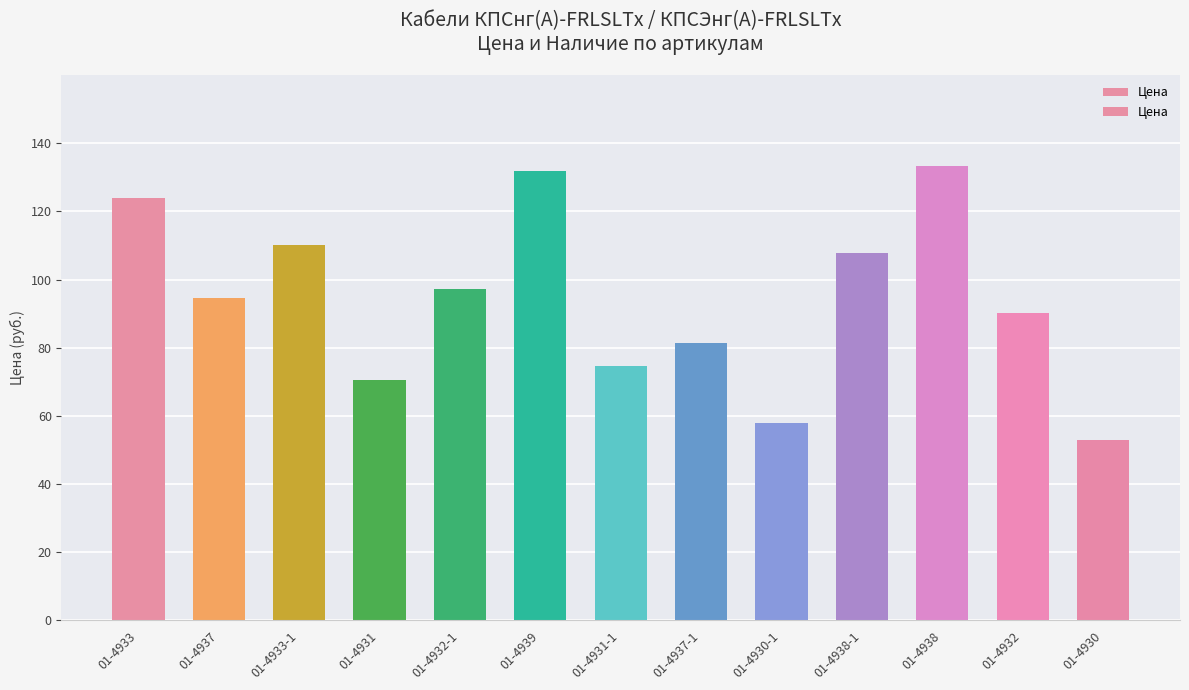

What value does the data have at 01-4933?

124.0